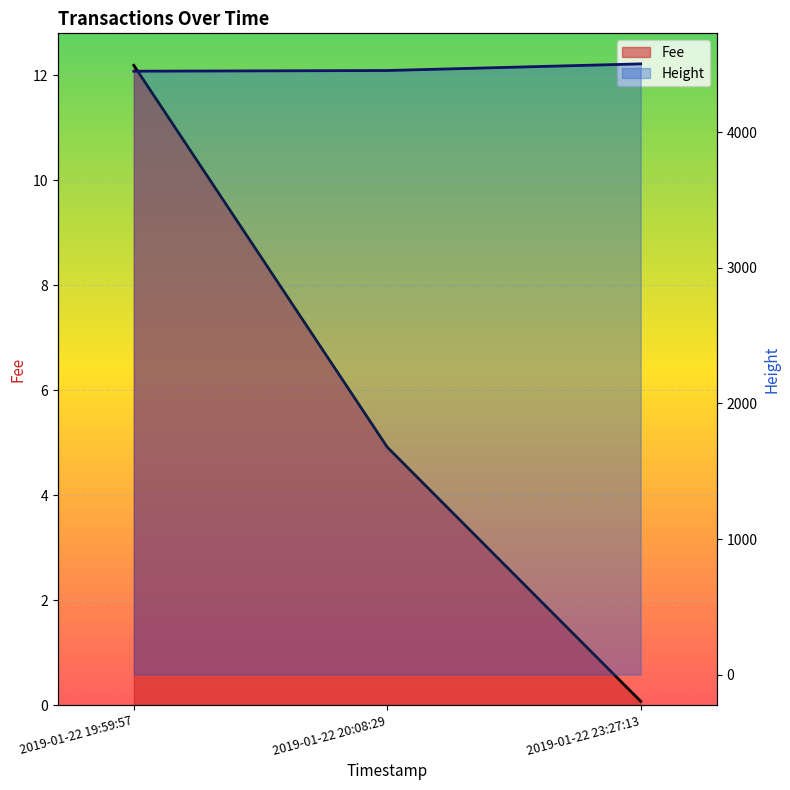

What is the value of the Height point at the 1st from the left?

4450.0